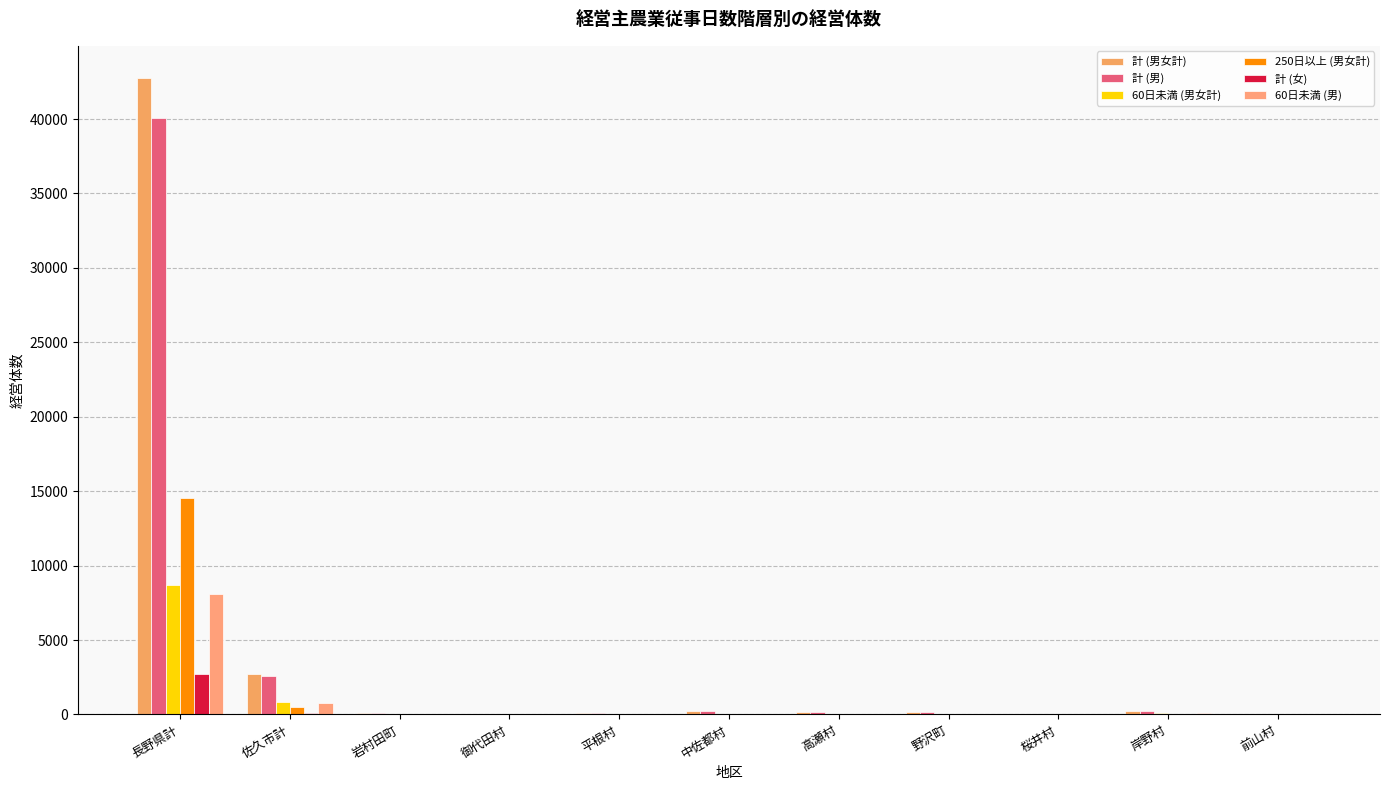

Is it true that 計 (男) equals 89 at 高瀬村?

False